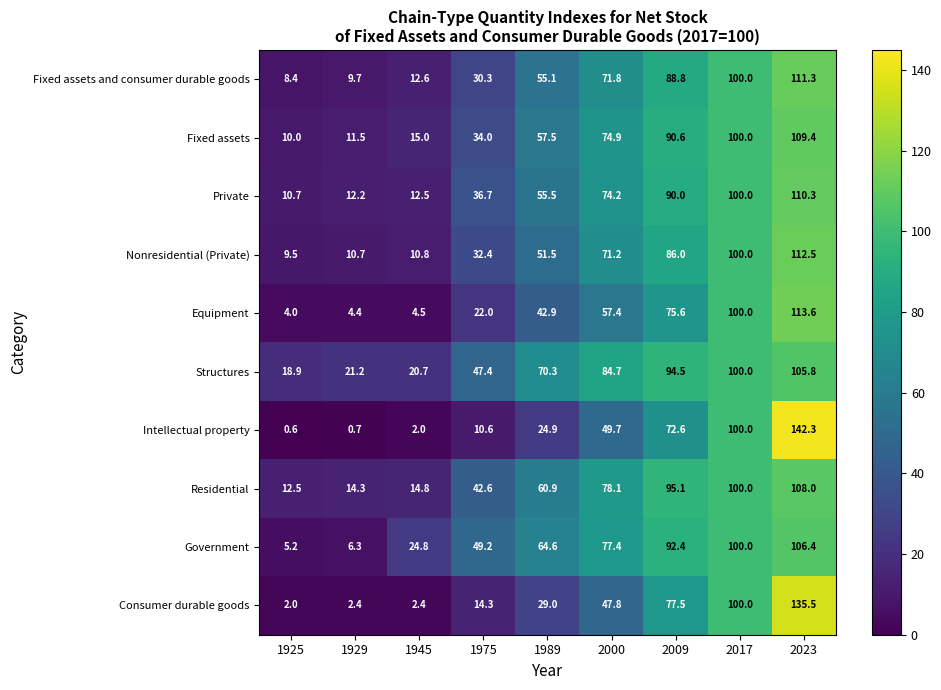

Which category has the lowest value across all series?

1925